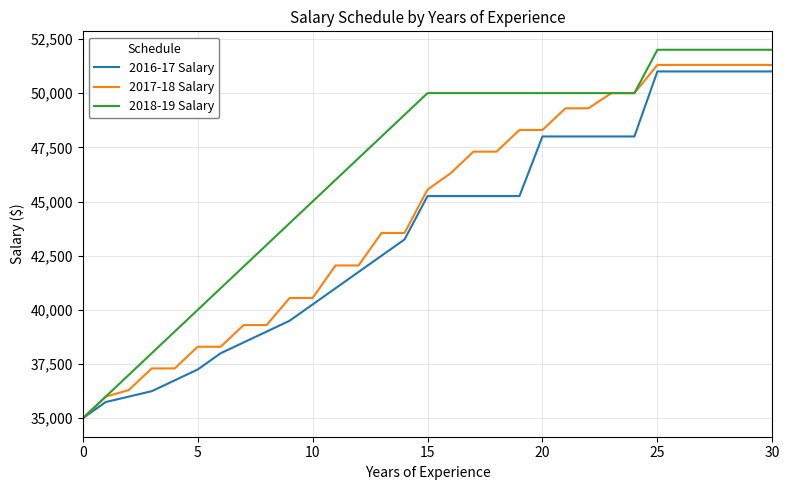

At how many categories does at least one series exceed 43704?

22